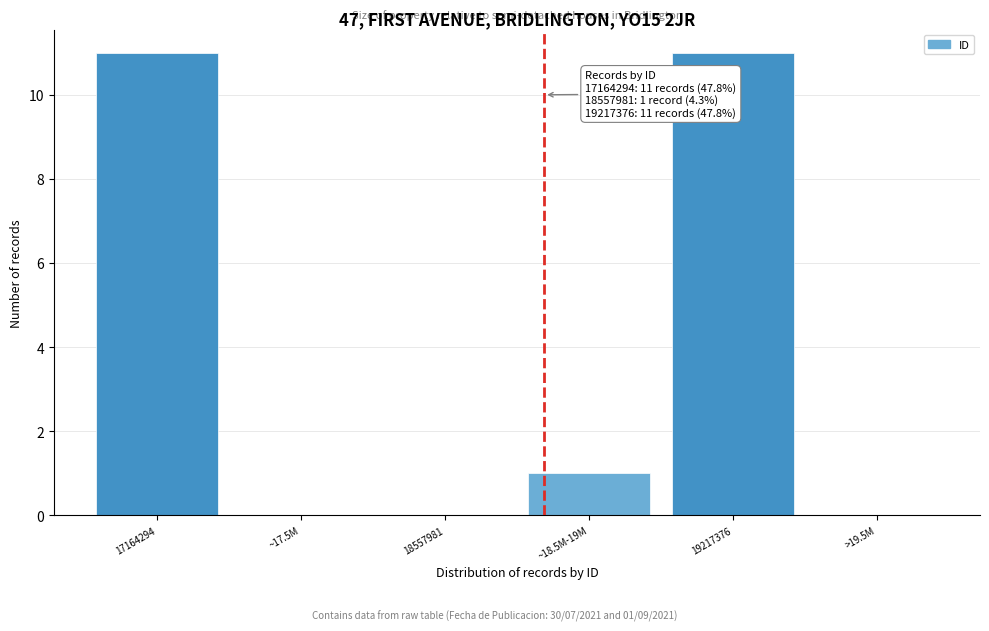

Reading left to right, what are all the values shown in this chart?

17164294=11	~17.5M=0	18557981=0	~18.5M-19M=1	19217376=11	>19.5M=0